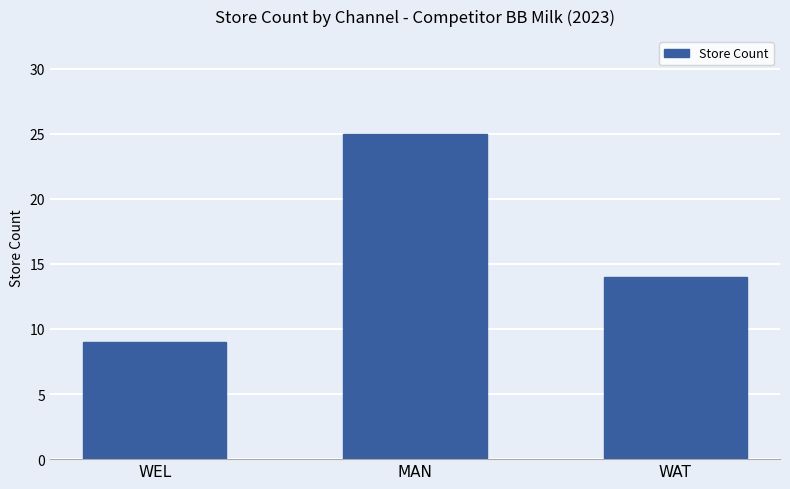

Reading left to right, transcribe all the data shown in this chart.

WEL=9	MAN=25	WAT=14